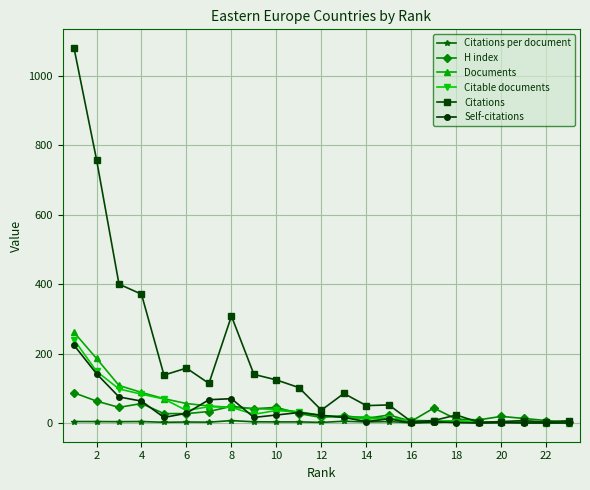

True or false: Self-citations has more than 0 interior local peaks.

True